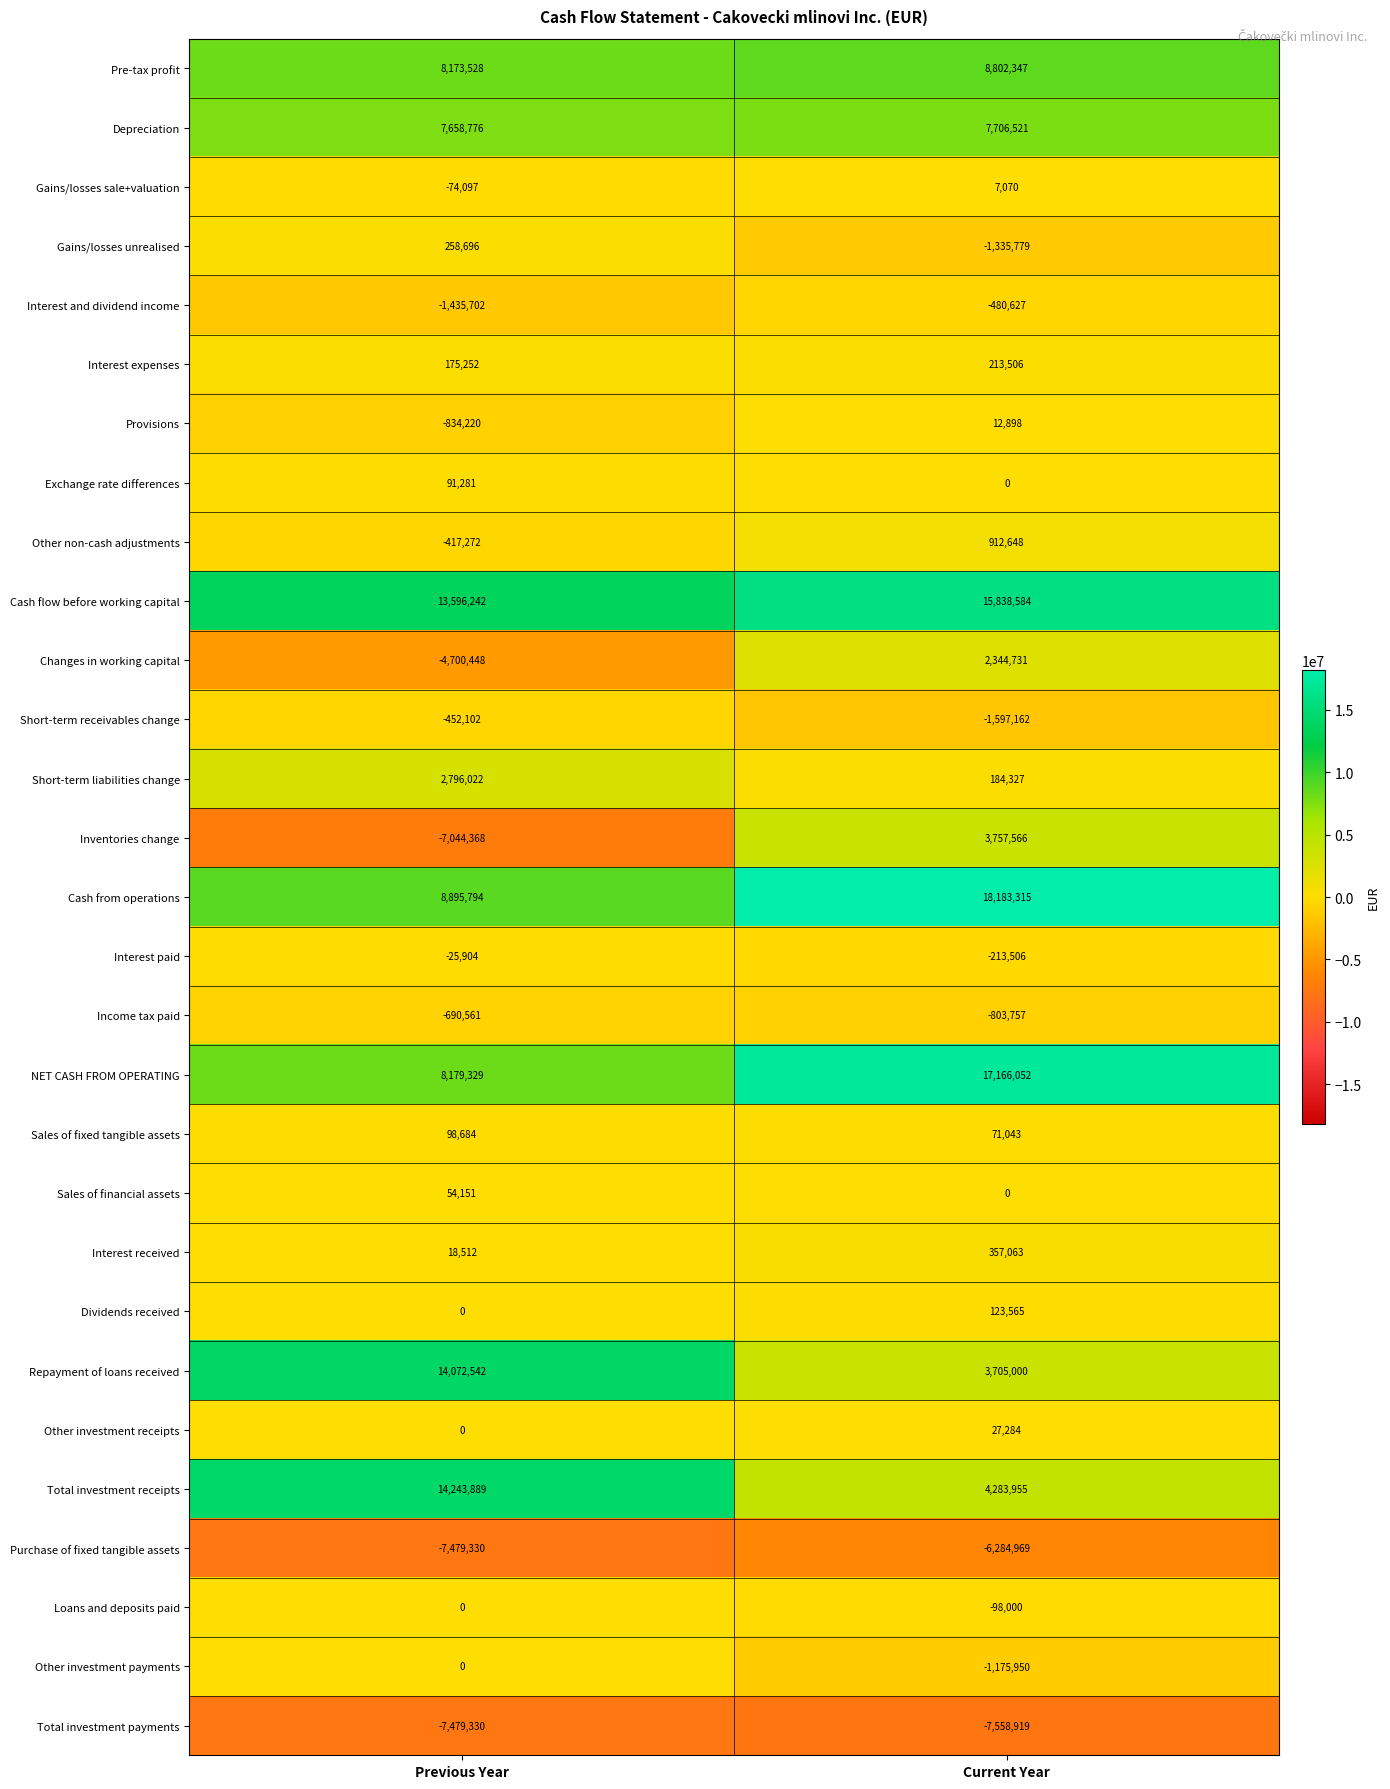

Which series has the widest spread of values?

Inventories change